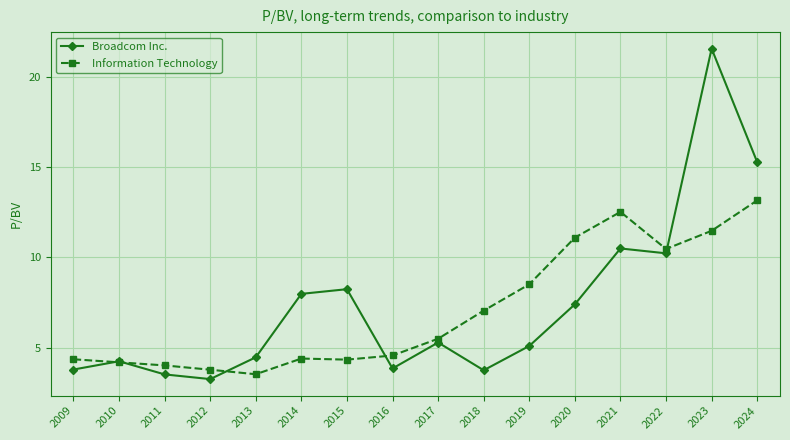

Which series has the largest total across all categories?

Broadcom Inc.